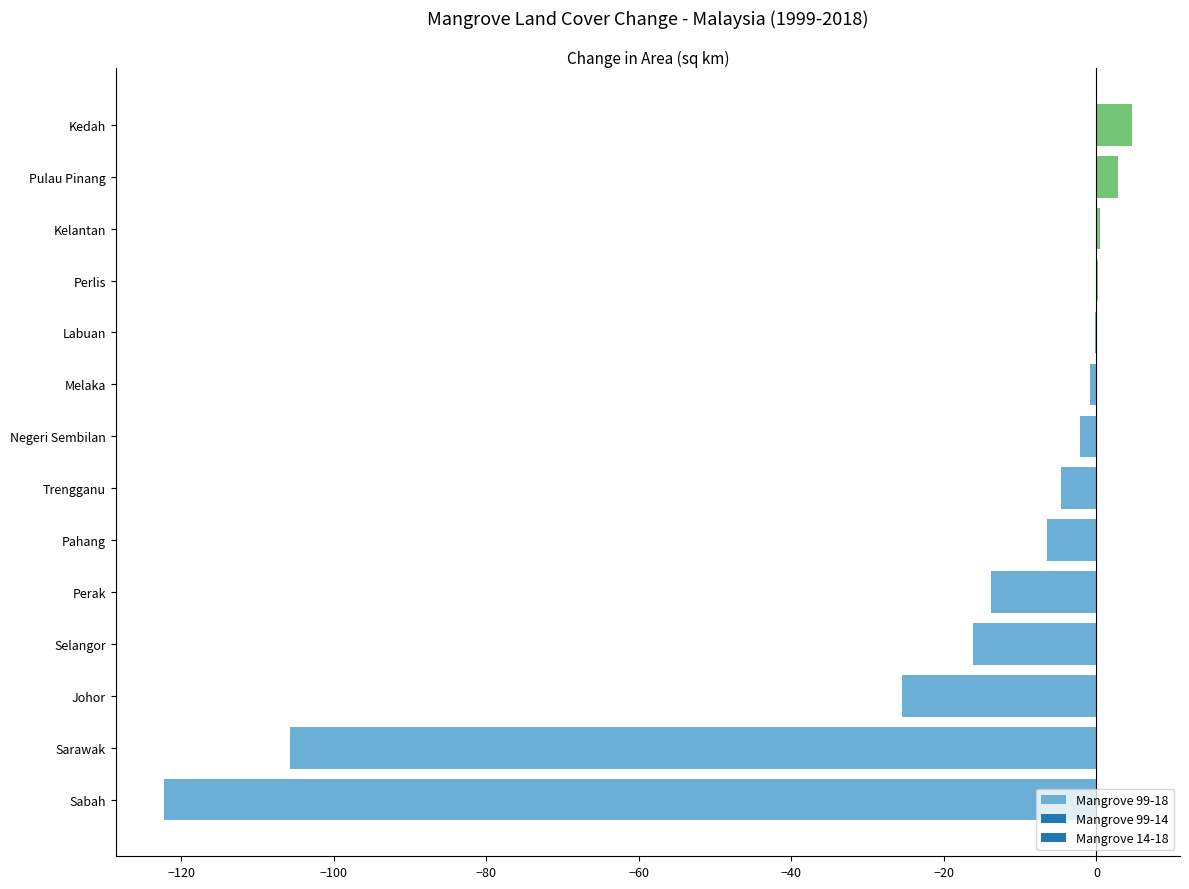

What is the change in value from Pahang to Kedah?

+11.2